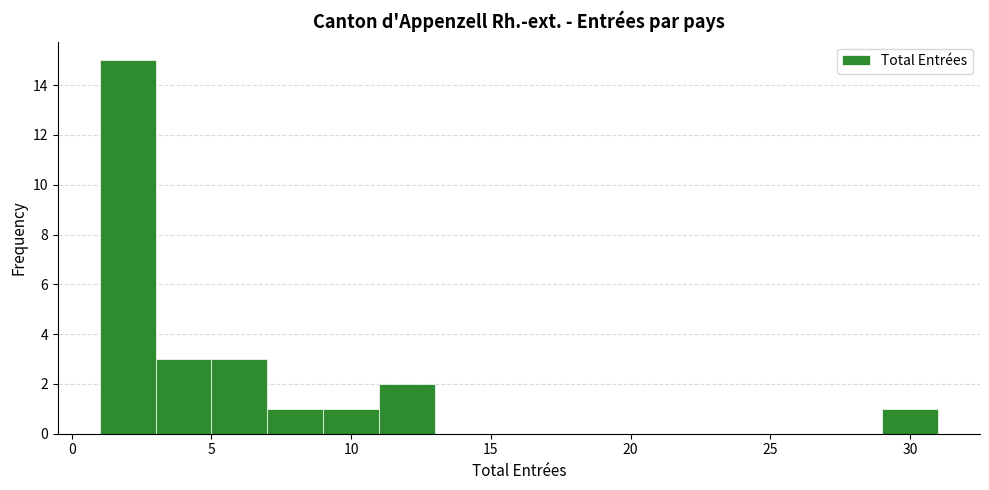

What is the height of the bar covering 9 to 11 on the x-axis? The values are not printed on the chart, so give them approximately, as read against the axis.

1